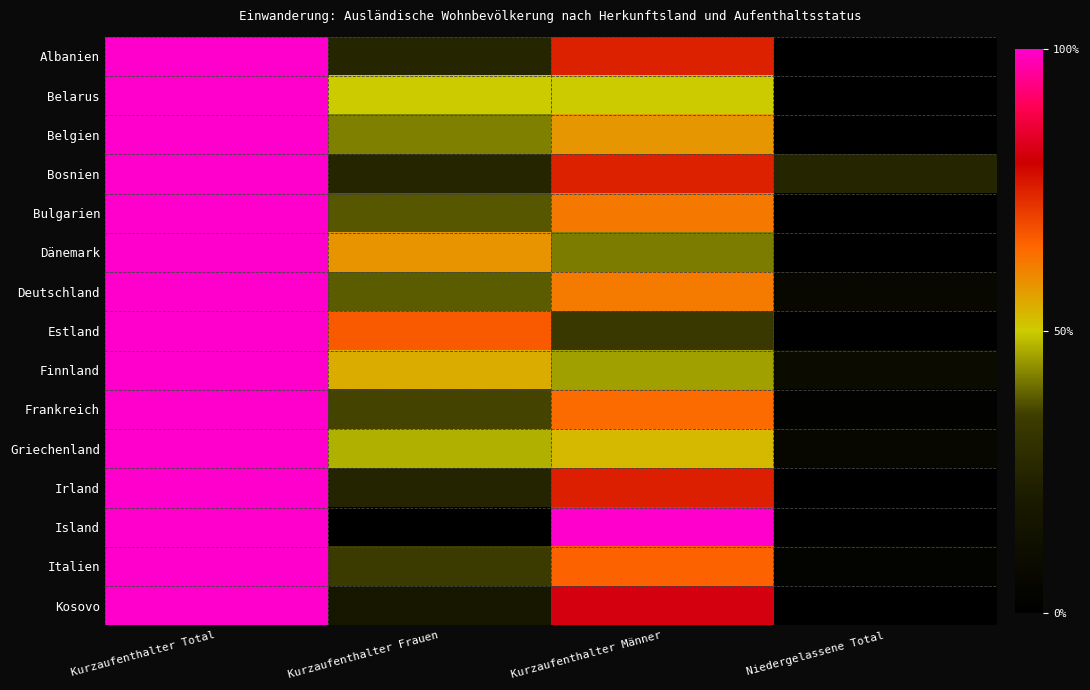

Reading right to left, extract all data points from this chart.

Albanien: Niedergelassene Total=0.0	Kurzaufenthalter Männer=0.8	Kurzaufenthalter Frauen=0.2	Kurzaufenthalter Total=1.0
Belarus: Niedergelassene Total=0.0	Kurzaufenthalter Männer=0.5	Kurzaufenthalter Frauen=0.5	Kurzaufenthalter Total=1.0
Belgien: Niedergelassene Total=0.0	Kurzaufenthalter Männer=0.6	Kurzaufenthalter Frauen=0.4	Kurzaufenthalter Total=1.0
Bosnien: Niedergelassene Total=0.2	Kurzaufenthalter Männer=0.8	Kurzaufenthalter Frauen=0.2	Kurzaufenthalter Total=1.0
Bulgarien: Niedergelassene Total=0.0	Kurzaufenthalter Männer=0.6	Kurzaufenthalter Frauen=0.4	Kurzaufenthalter Total=1.0
Dänemark: Niedergelassene Total=0.0	Kurzaufenthalter Männer=0.4	Kurzaufenthalter Frauen=0.6	Kurzaufenthalter Total=1.0
Deutschland: Niedergelassene Total=0.1	Kurzaufenthalter Männer=0.6	Kurzaufenthalter Frauen=0.4	Kurzaufenthalter Total=1.0
Estland: Niedergelassene Total=0.0	Kurzaufenthalter Männer=0.3	Kurzaufenthalter Frauen=0.7	Kurzaufenthalter Total=1.0
Finnland: Niedergelassene Total=0.1	Kurzaufenthalter Männer=0.5	Kurzaufenthalter Frauen=0.5	Kurzaufenthalter Total=1.0
Frankreich: Niedergelassene Total=0.0	Kurzaufenthalter Männer=0.6	Kurzaufenthalter Frauen=0.4	Kurzaufenthalter Total=1.0
Griechenland: Niedergelassene Total=0.1	Kurzaufenthalter Männer=0.5	Kurzaufenthalter Frauen=0.5	Kurzaufenthalter Total=1.0
Irland: Niedergelassene Total=0.0	Kurzaufenthalter Männer=0.8	Kurzaufenthalter Frauen=0.2	Kurzaufenthalter Total=1.0
Island: Niedergelassene Total=0.0	Kurzaufenthalter Männer=1.0	Kurzaufenthalter Frauen=0.0	Kurzaufenthalter Total=1.0
Italien: Niedergelassene Total=0.0	Kurzaufenthalter Männer=0.7	Kurzaufenthalter Frauen=0.3	Kurzaufenthalter Total=1.0
Kosovo: Niedergelassene Total=0.0	Kurzaufenthalter Männer=0.8	Kurzaufenthalter Frauen=0.2	Kurzaufenthalter Total=1.0